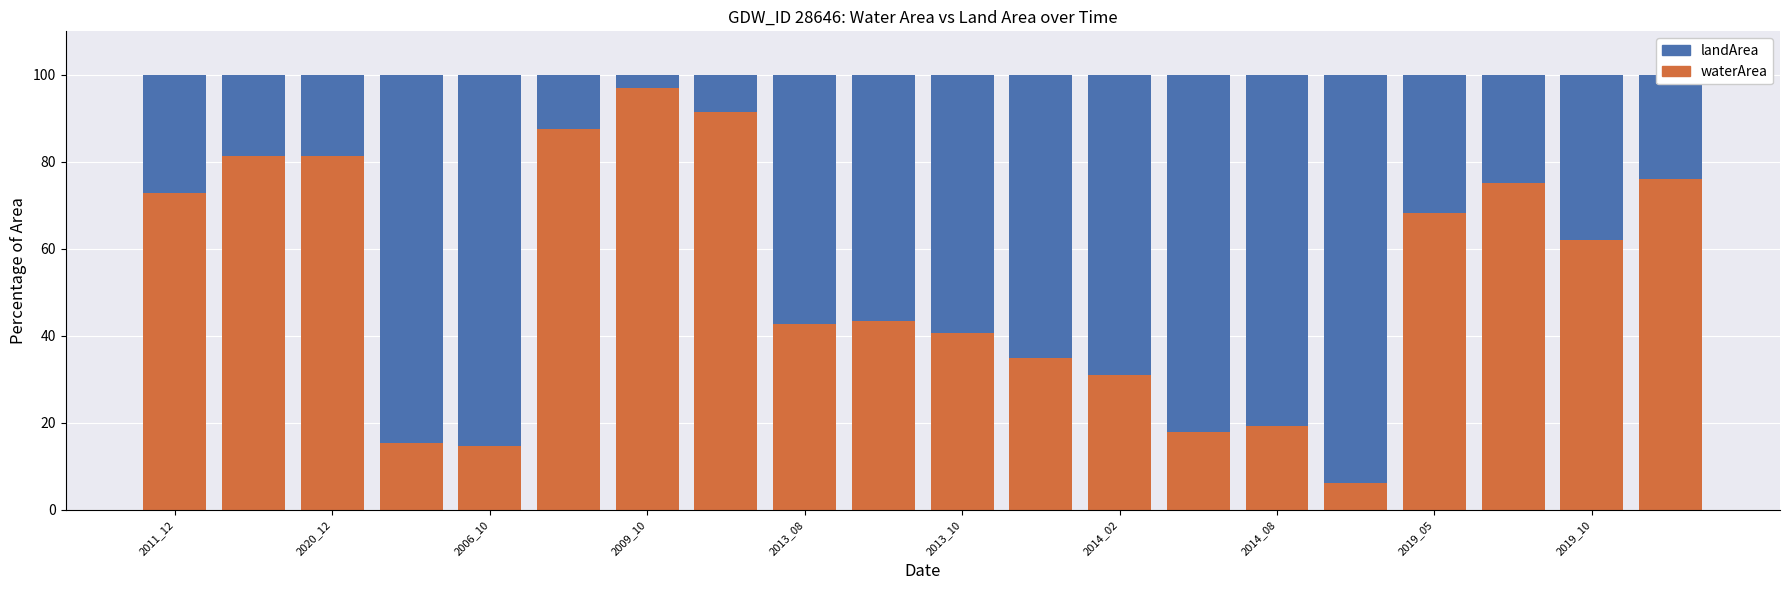

What is the sum of all waterArea values?

1059.1